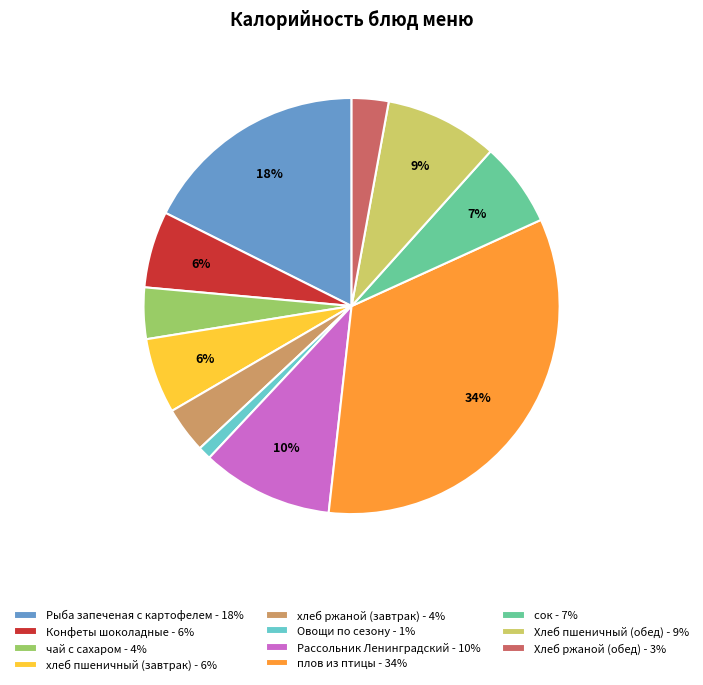

Which category has the biggest portion of the pie?

плов из птицы